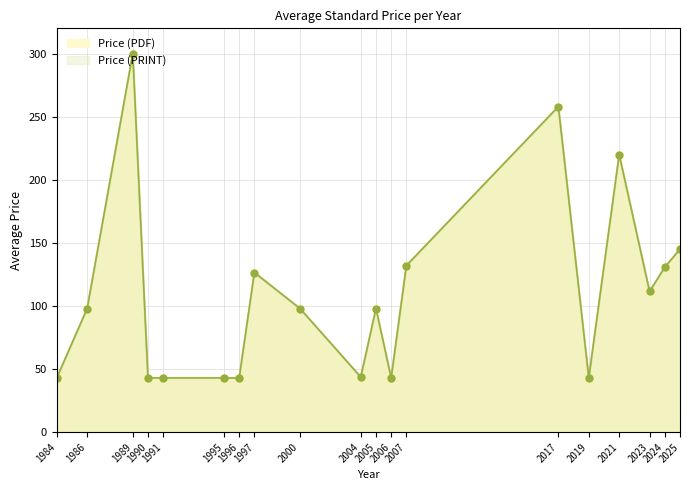

Does the chart have visible grid lines?

Yes